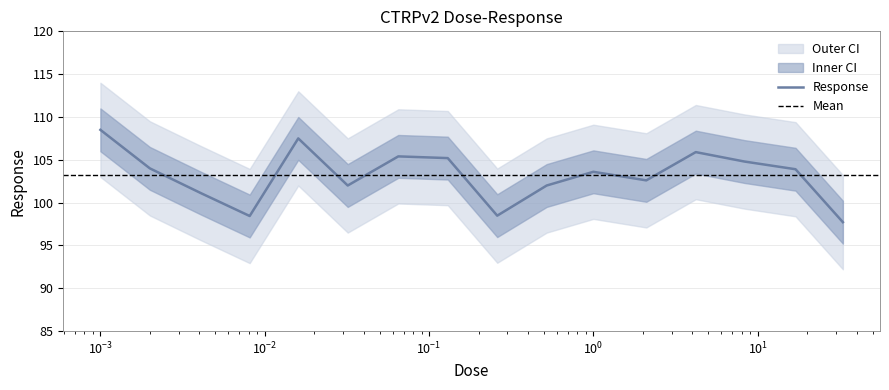

What is the minimum value shown in the chart?

97.7